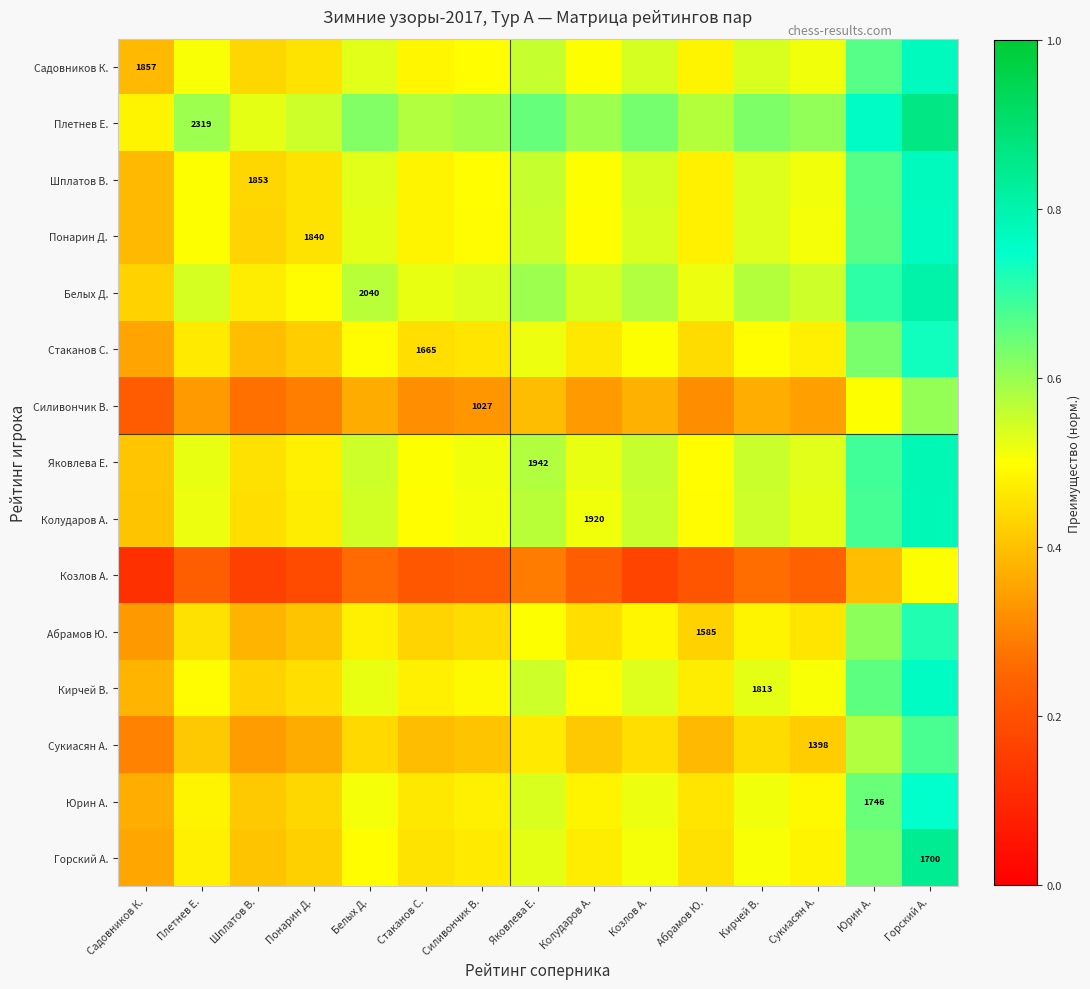

What is the average value of the Понарин Д. series?

0.5